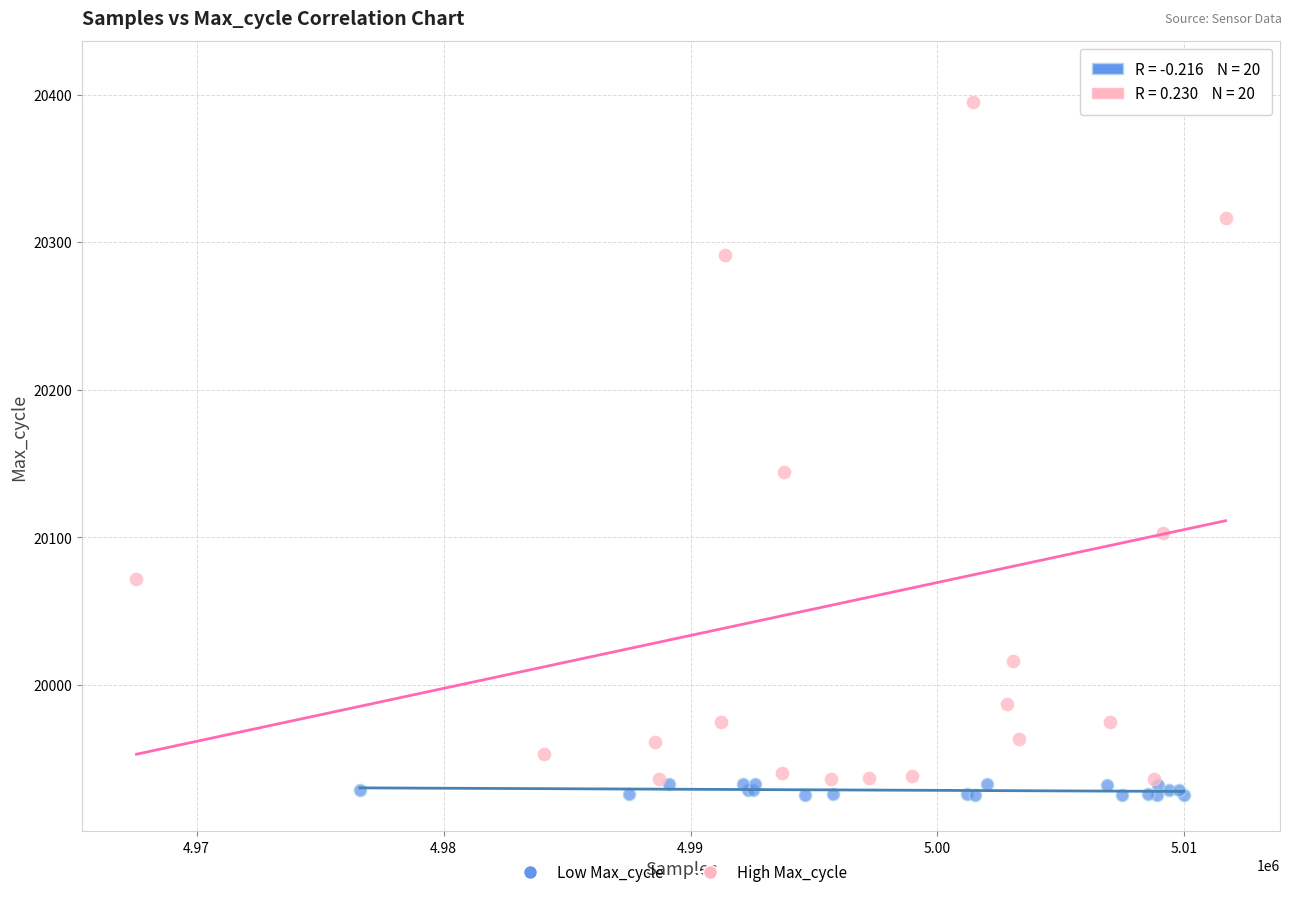

Which series contains the highest Y value?

High Max_cycle